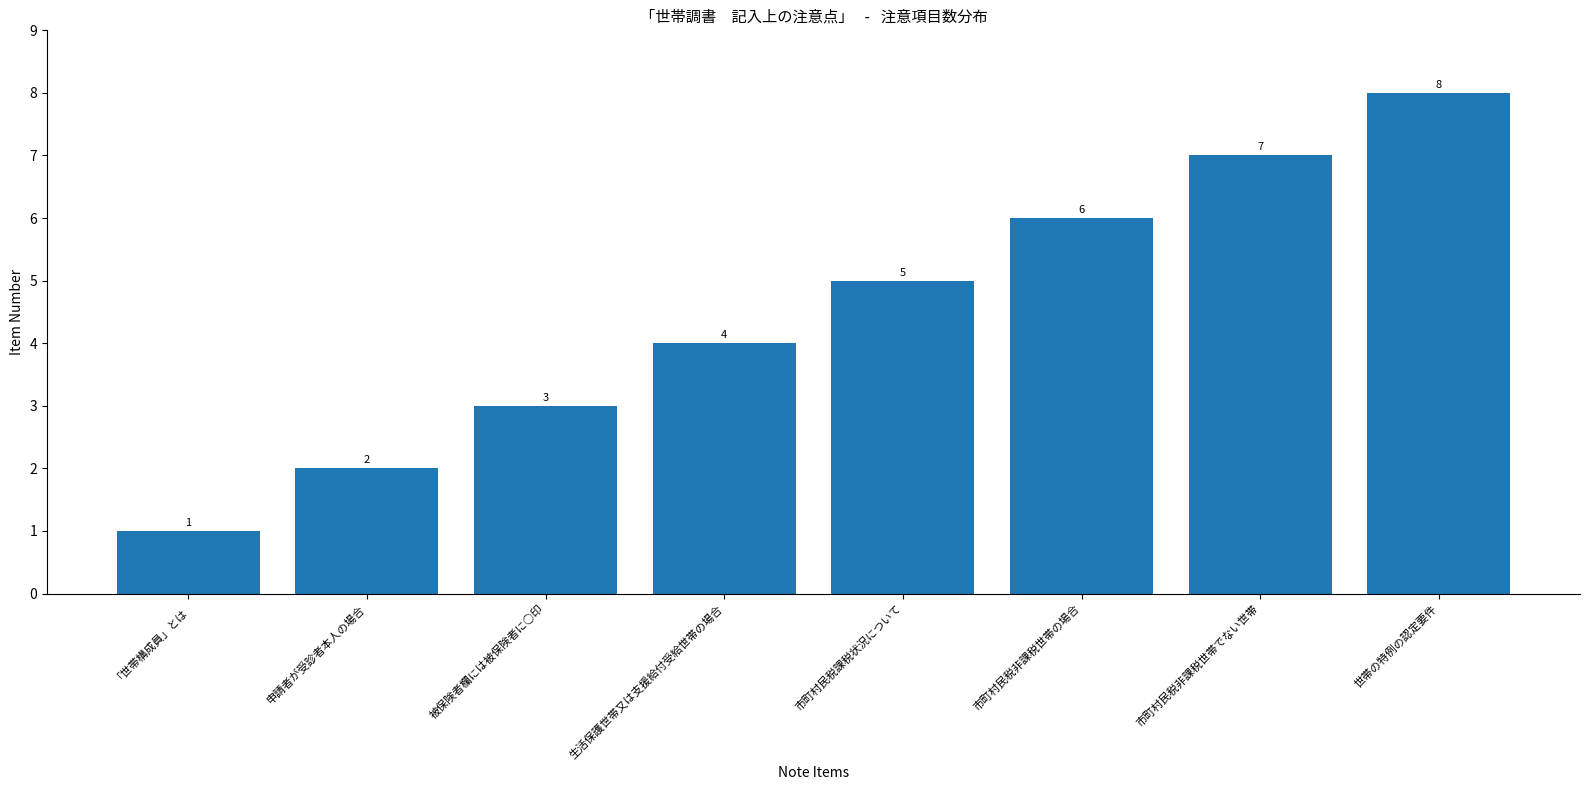

Does the chart contain any negative values?

No